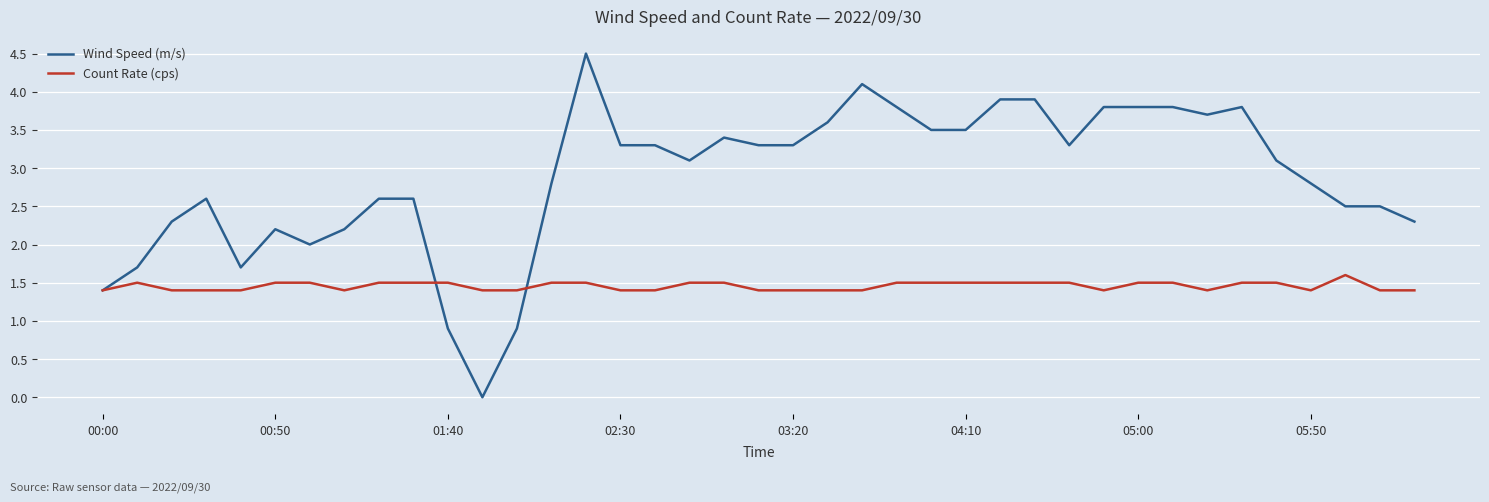

Reading right to left, transcribe all the data shown in this chart.

Wind Speed (m/s): 2.3	2.5	2.5	2.8	3.1	3.8	3.7	3.8	3.8	3.8	3.3	3.9	3.9	3.5	3.5	3.8	4.1	3.6	3.3	3.3	3.4	3.1	3.3	3.3	4.5	2.8	0.9	0.0	0.9	2.6	2.6	2.2	2.0	2.2	1.7	2.6	2.3	1.7	1.4
Count Rate (cps): 1.4	1.4	1.6	1.4	1.5	1.5	1.4	1.5	1.5	1.4	1.5	1.5	1.5	1.5	1.5	1.5	1.4	1.4	1.4	1.4	1.5	1.5	1.4	1.4	1.5	1.5	1.4	1.4	1.5	1.5	1.5	1.4	1.5	1.5	1.4	1.4	1.4	1.5	1.4